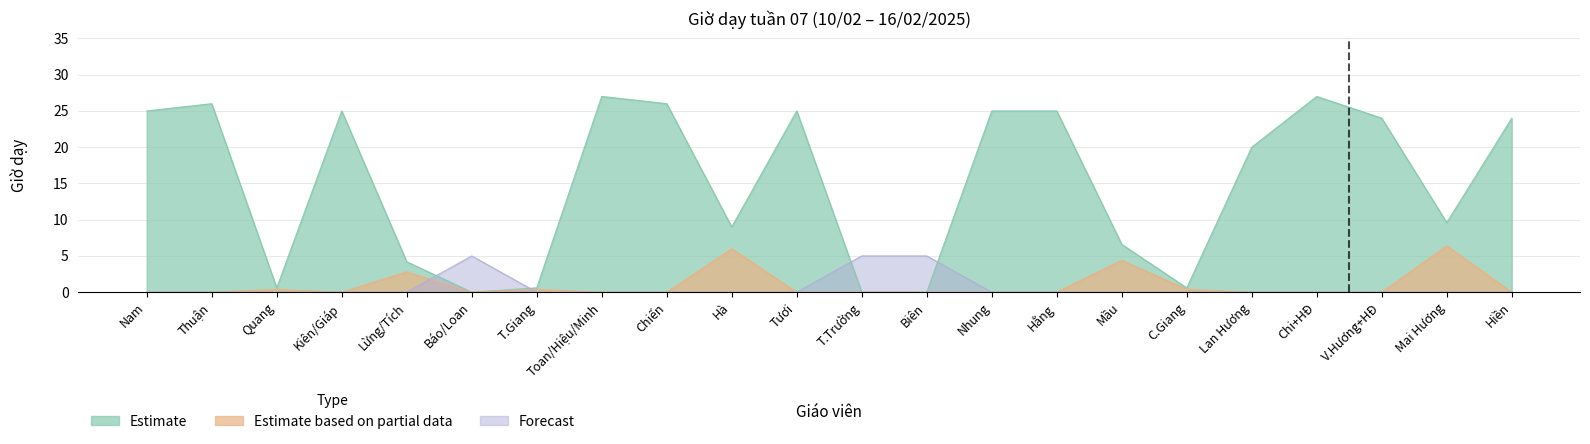

Which series has the largest total across all categories?

Estimate